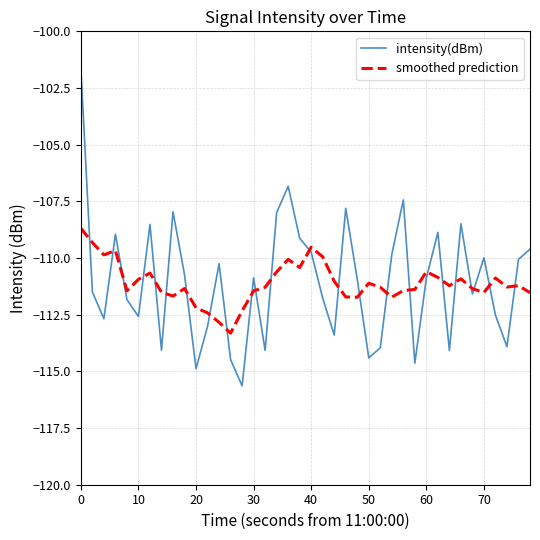

How many lines are shown in the chart?

2